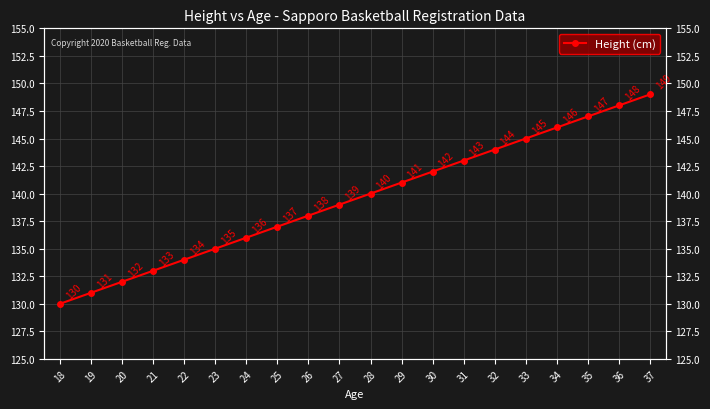

Reading right to left, extract all data points from this chart.

149	148	147	146	145	144	143	142	141	140	139	138	137	136	135	134	133	132	131	130